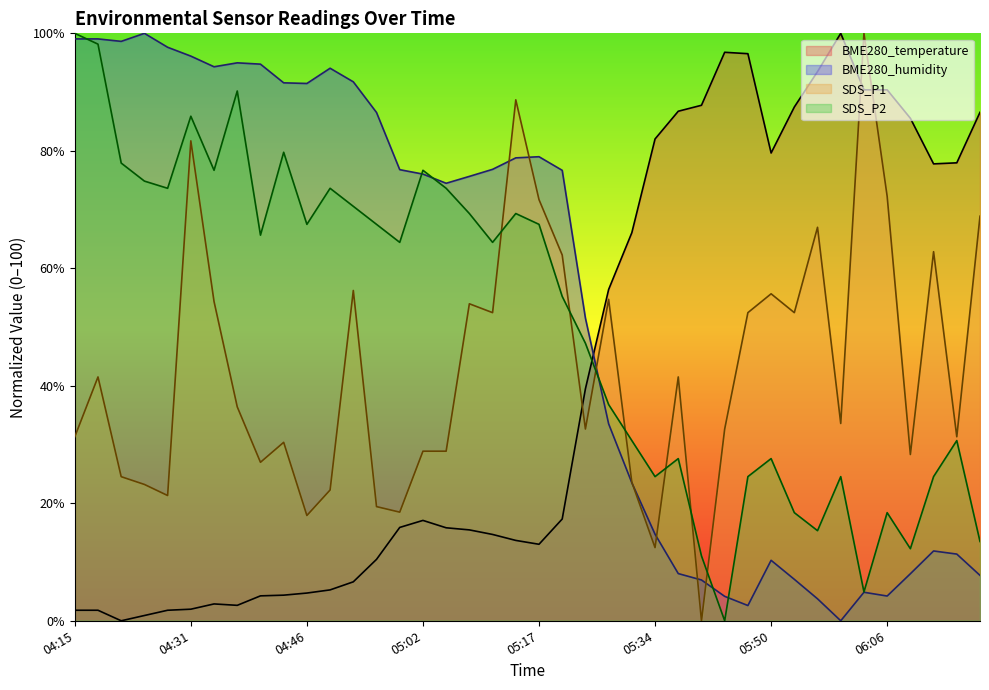

What is the value of the SDS_P2 point at the 28th from the left?

11.0